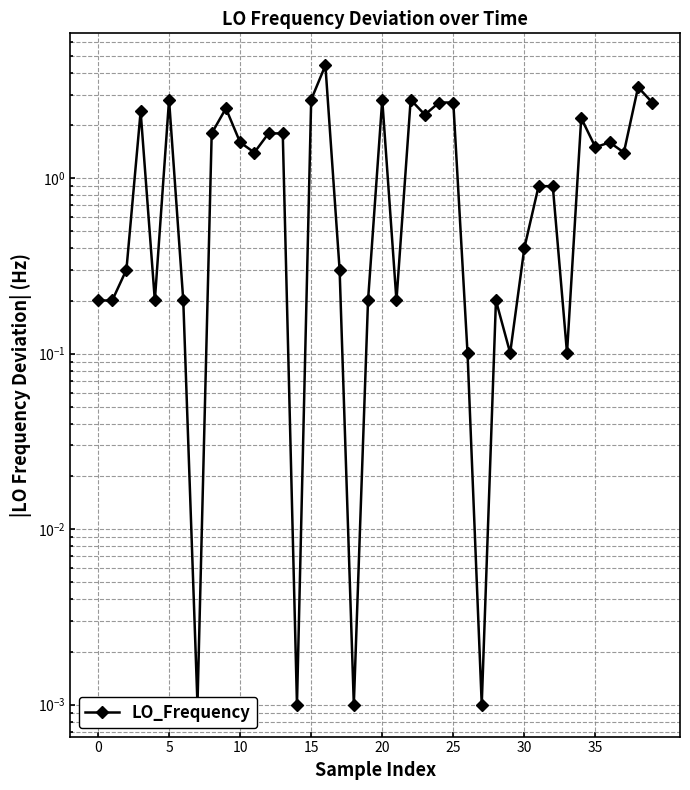

What is the sum of all values?

53.8